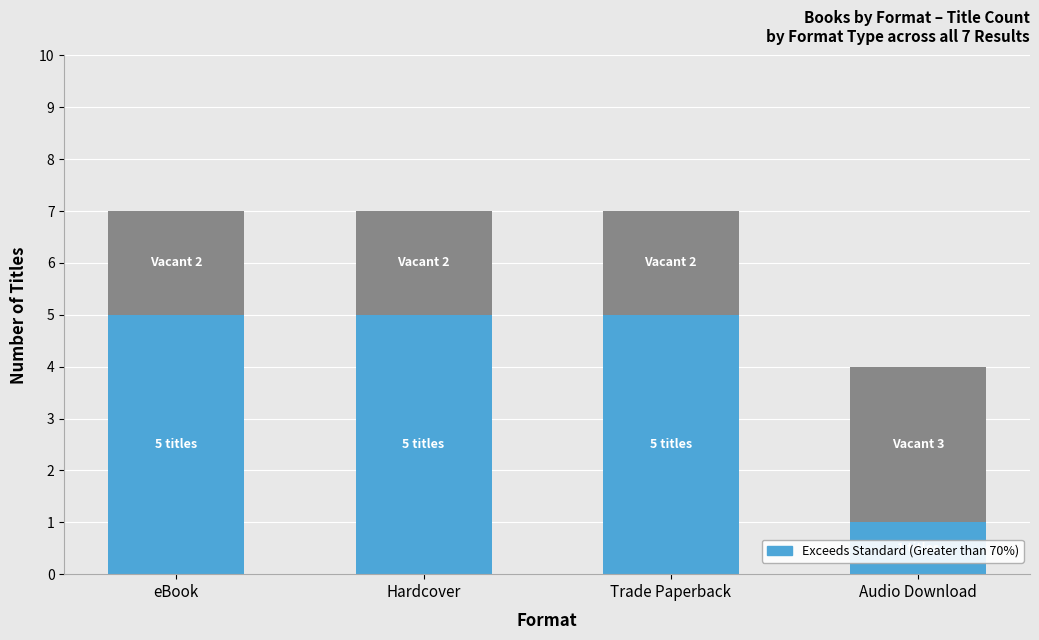

What is the total value across all series at eBook?

7